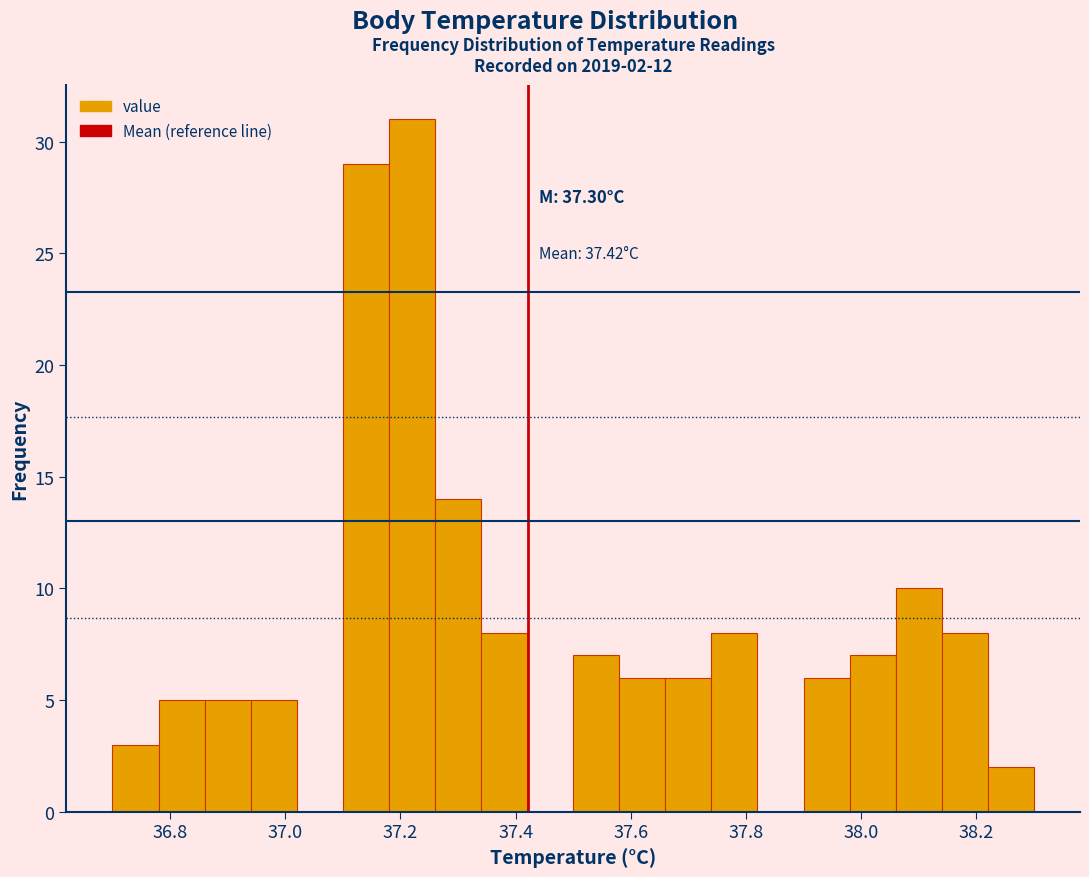

Which range on the x-axis has the tallest bar?

37.18 to 37.26